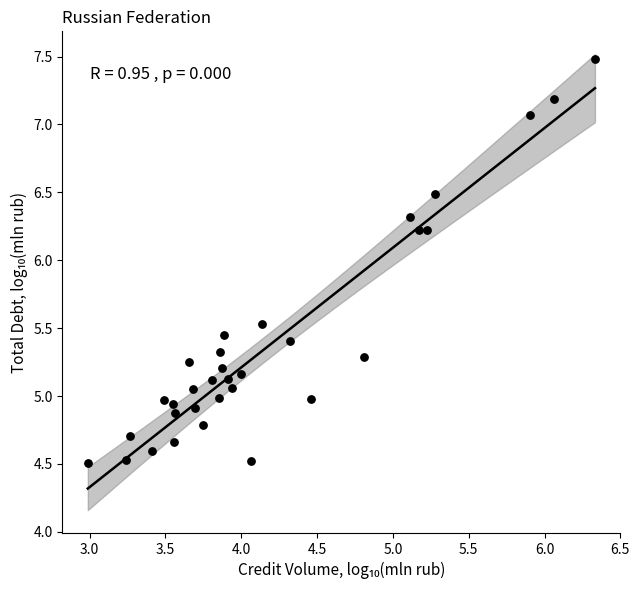

What is the range of Y values (max minus min)?

3.0